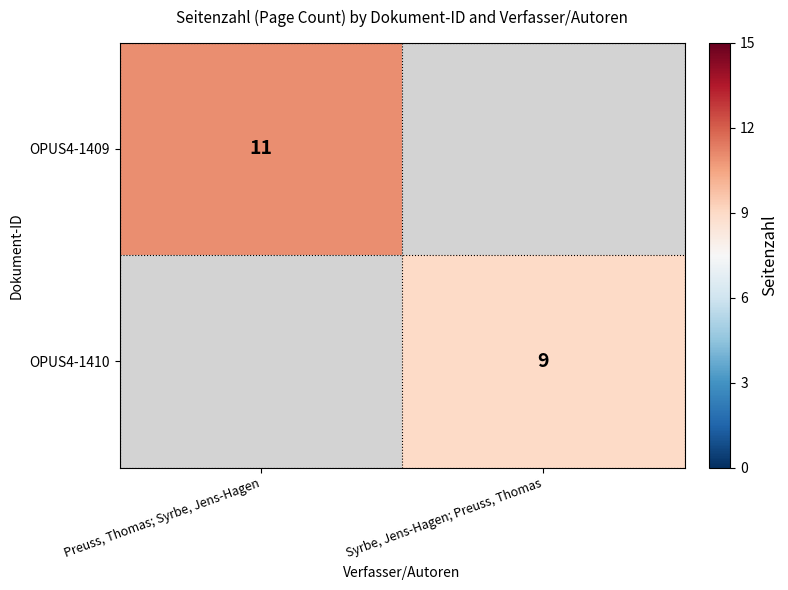

Is the value of OPUS4-1409 at Preuss, Thomas; Syrbe, Jens-Hagen greater than the value of OPUS4-1410 at Syrbe, Jens-Hagen; Preuss, Thomas?

Yes